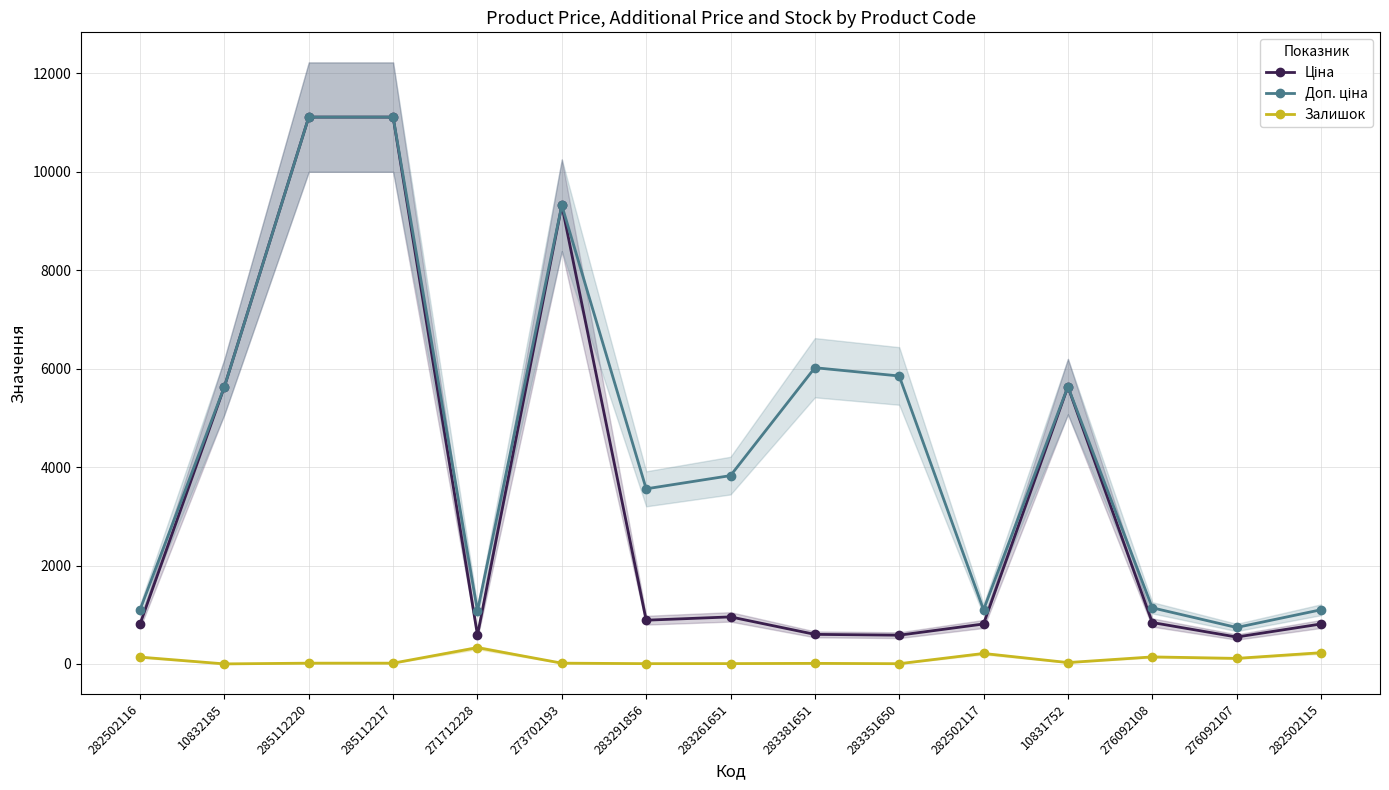

Between 273702193 and 285112220, which is larger?

285112220